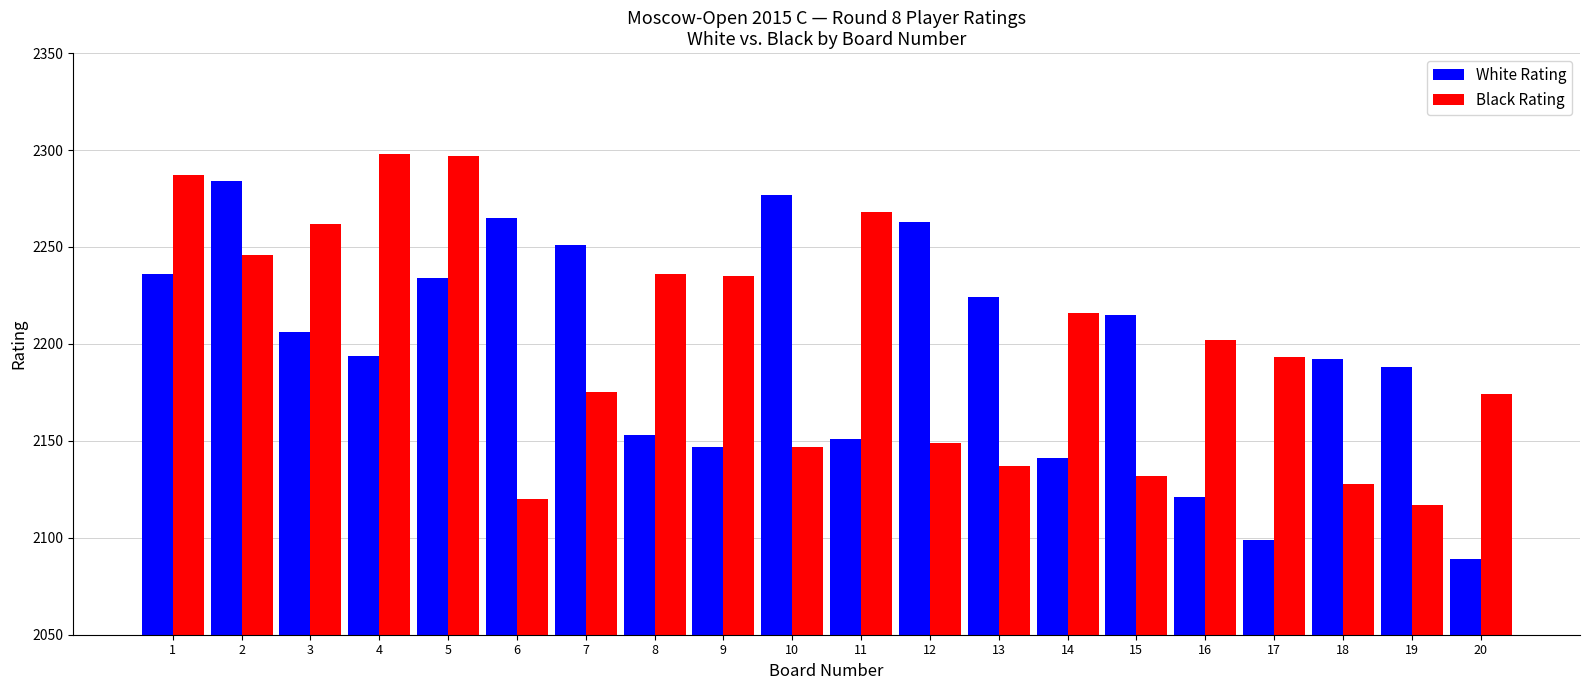

What is the value of the White Rating bar at the 8th from the left?

2153